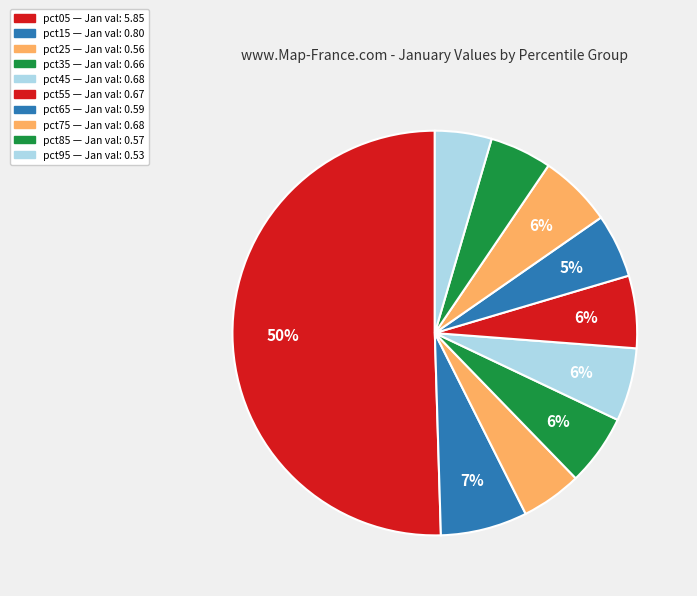

Combined, do pct15 and pct65 account for over 50%?

No